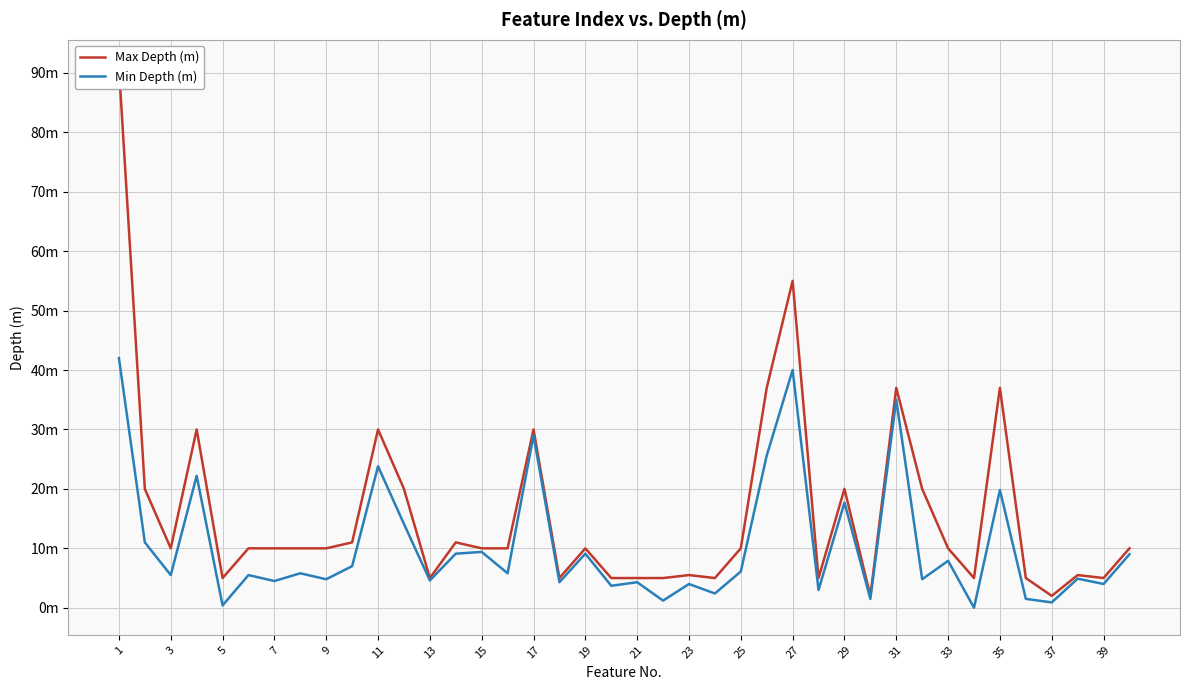

In Min Depth (m), how many points are higher than both neighbors (excluding endpoints)?

15